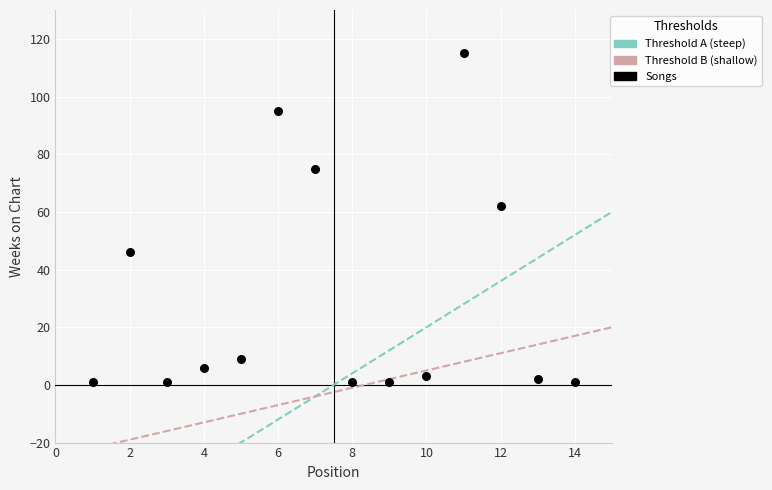

What Y value in the scatter plot is closest to 58?

62